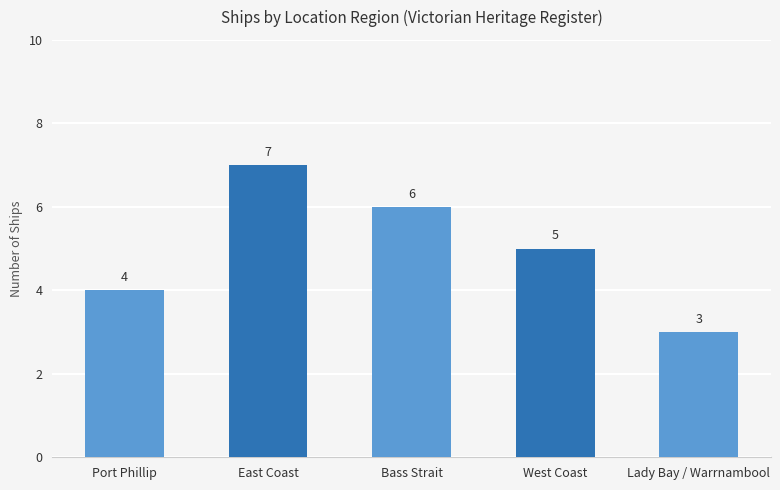

Count the values in the range 4 to 6.

3